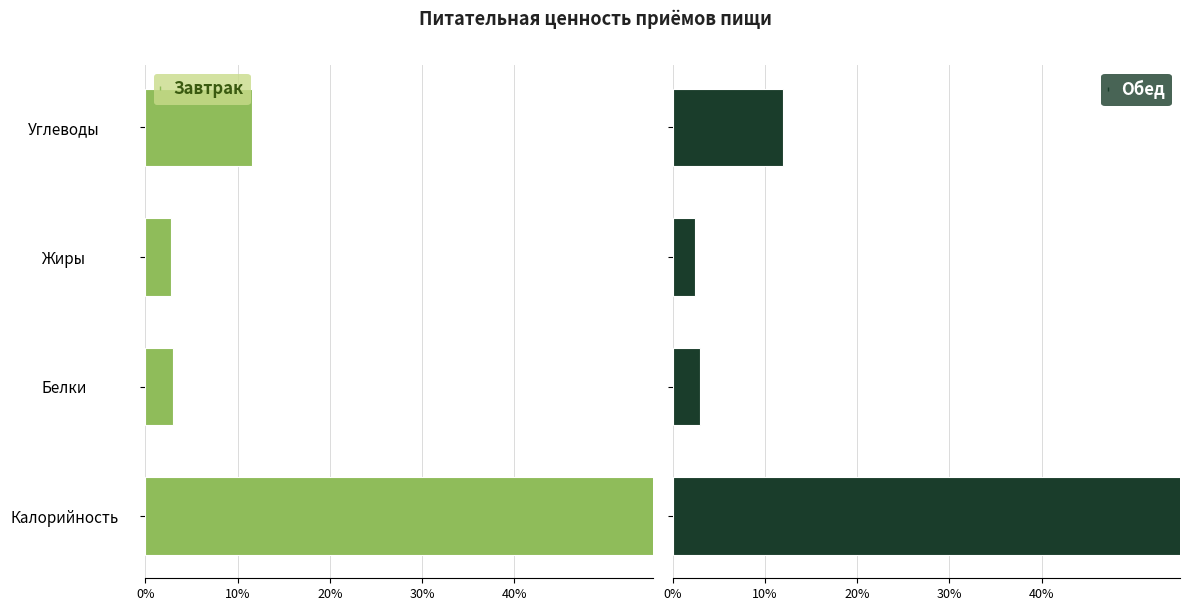

Between Жиры and Белки, which is larger?

Жиры